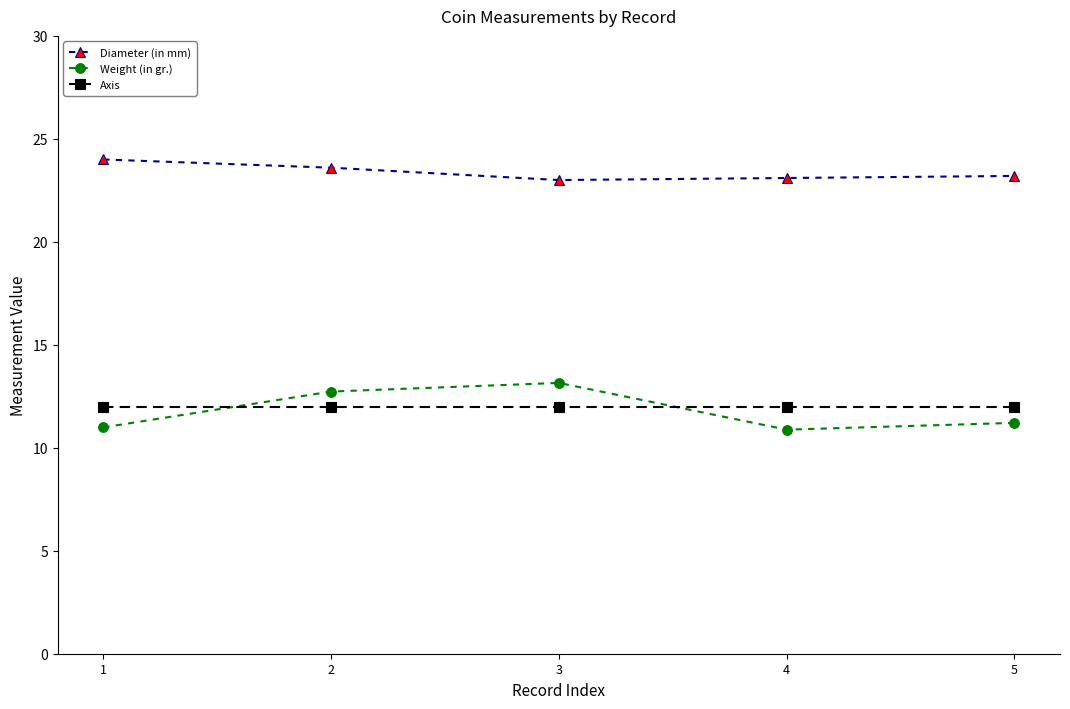

At which category does the chart reach its peak across all series?

1